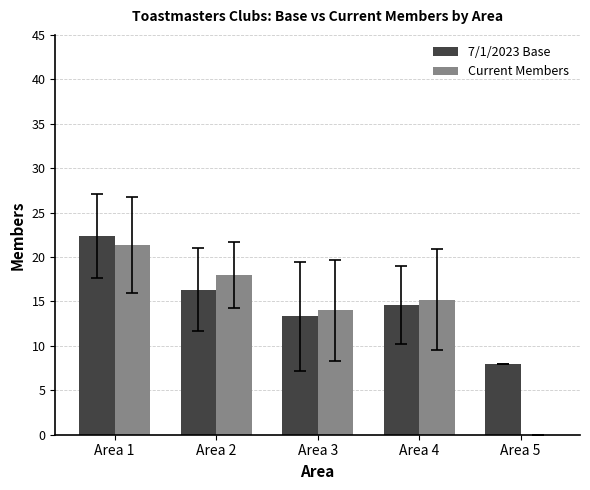

What is the maximum value shown in the chart?

22.3